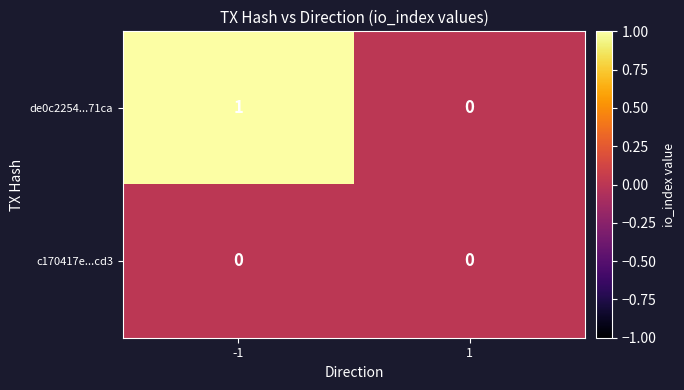

Is it true that de0c2254...71ca equals 1 at -1?

True